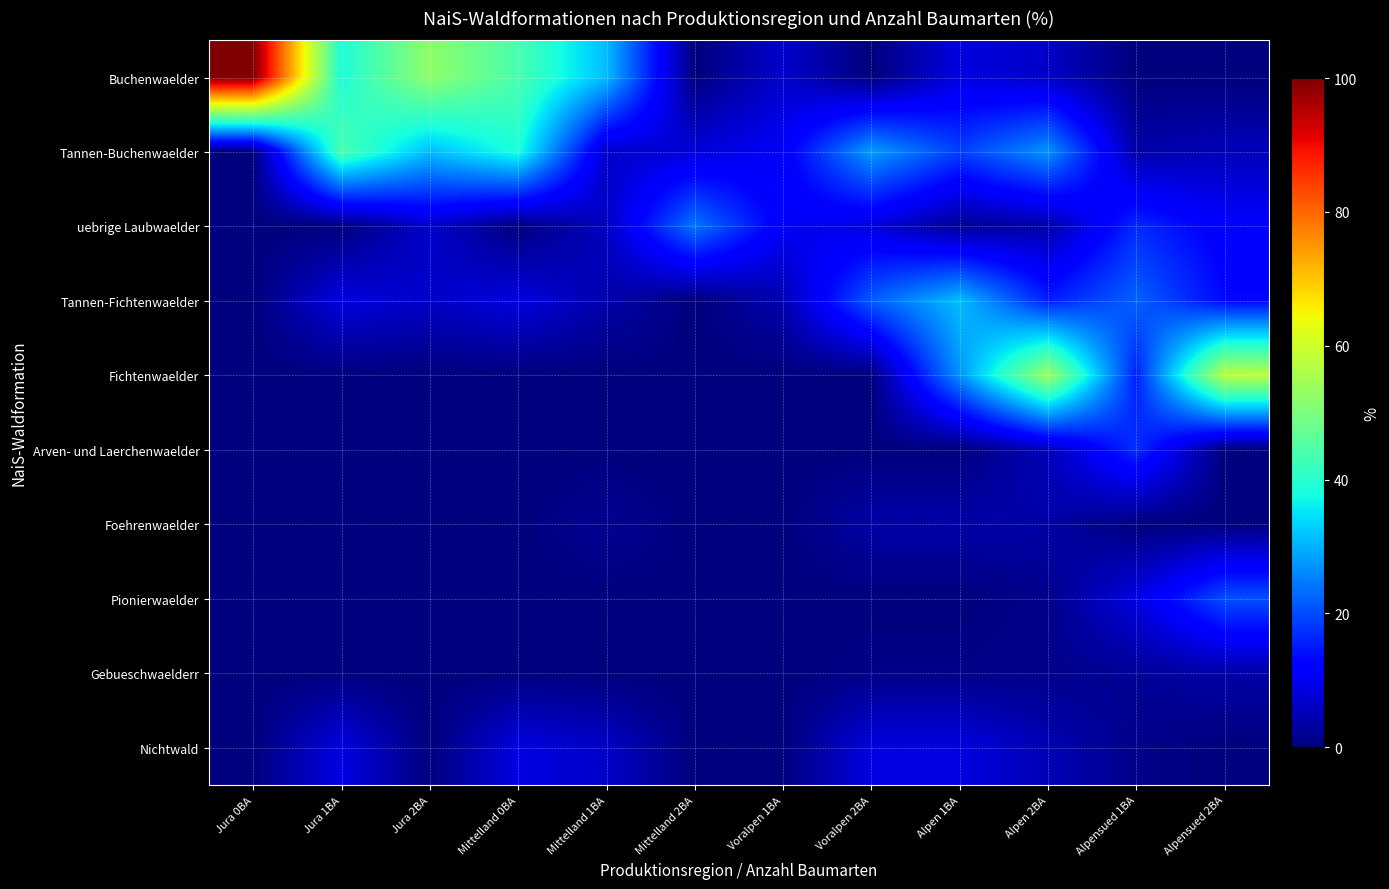

At how many categories does at least one series exceed 51?

4